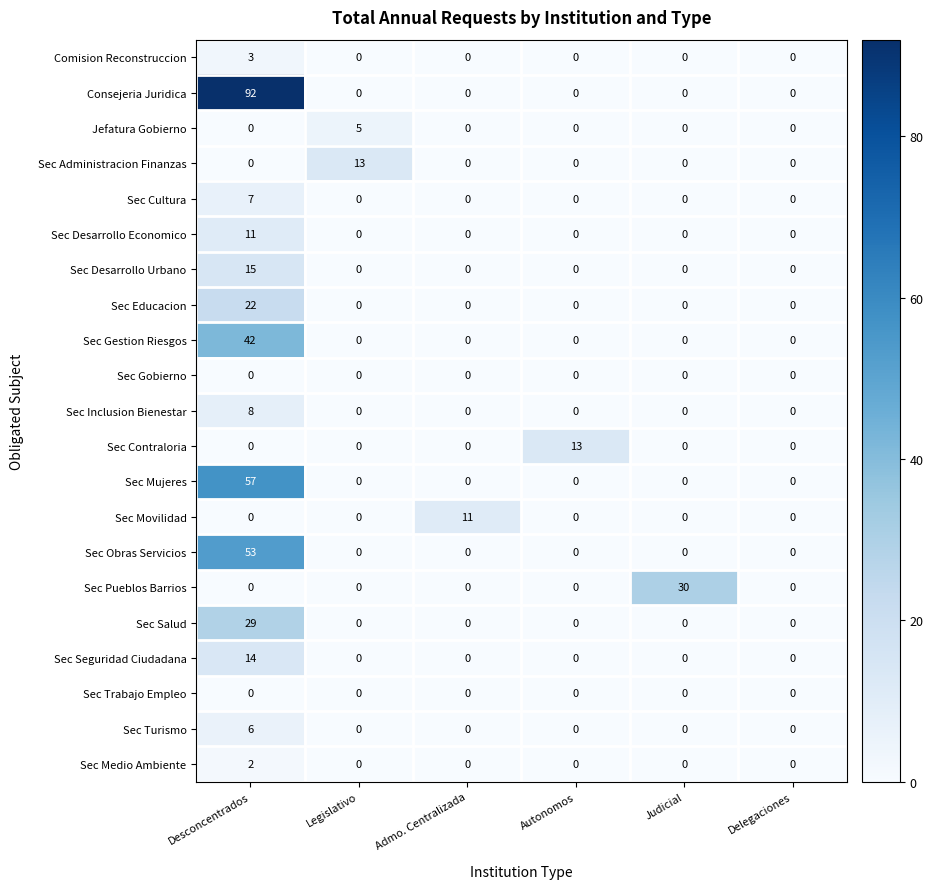

Which series has the widest spread of values?

Consejeria Juridica